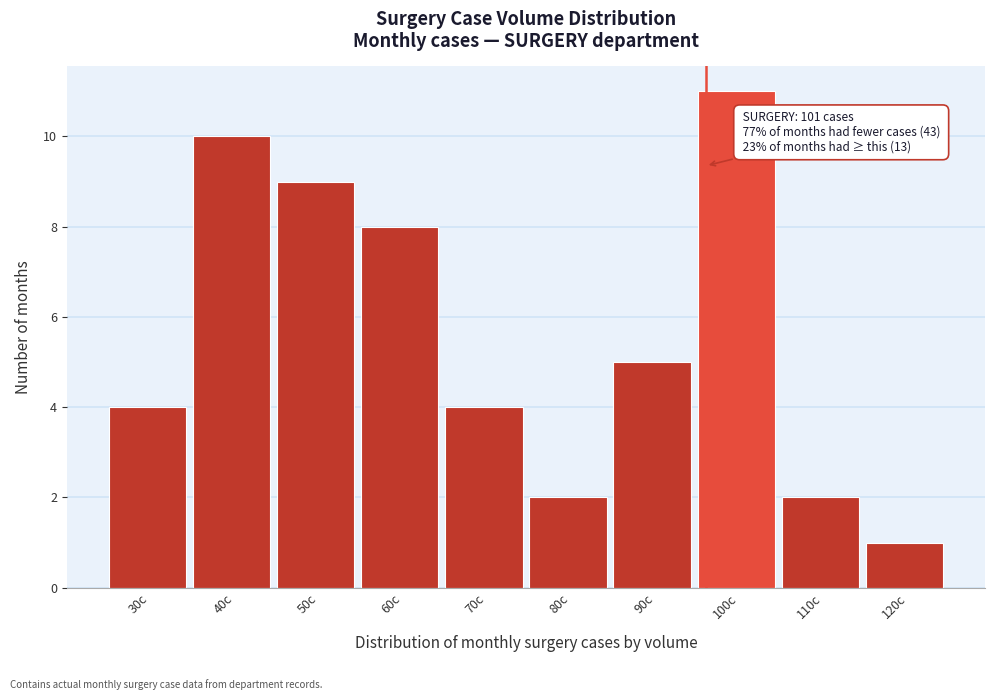

Reading left to right, transcribe all the data shown in this chart.

4	10	9	8	4	2	5	11	2	1